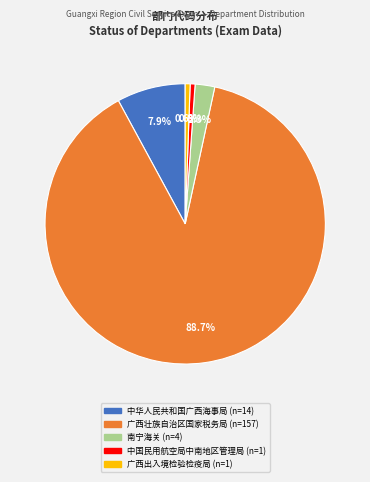

How much of the chart is everything except 南宁海关?

97.7%